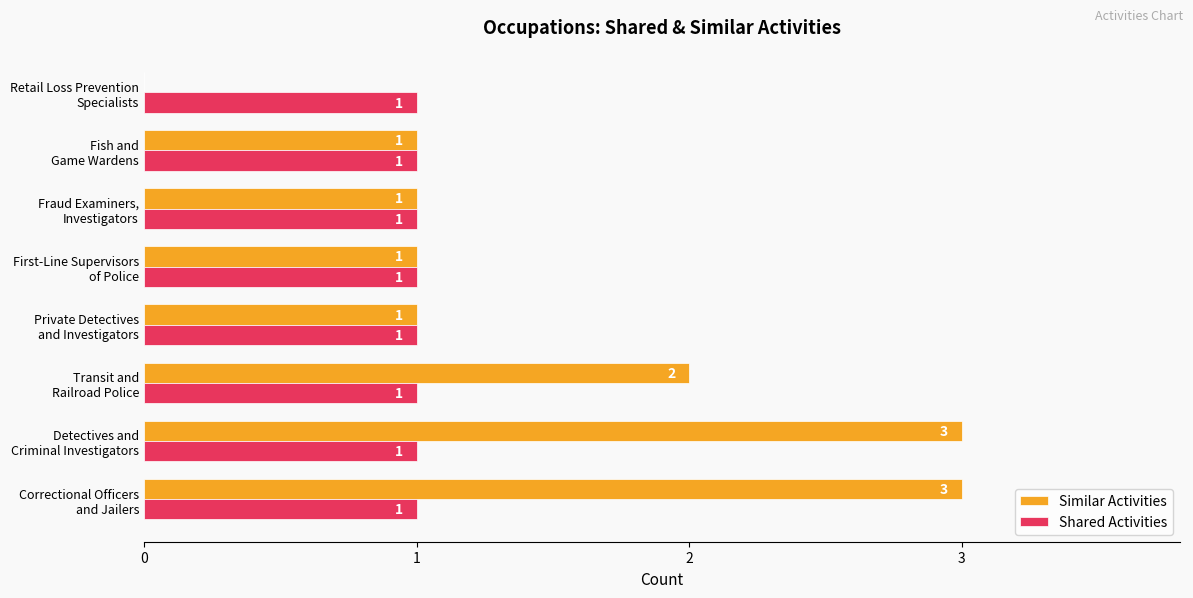

Which series has the largest total across all categories?

Similar Activities